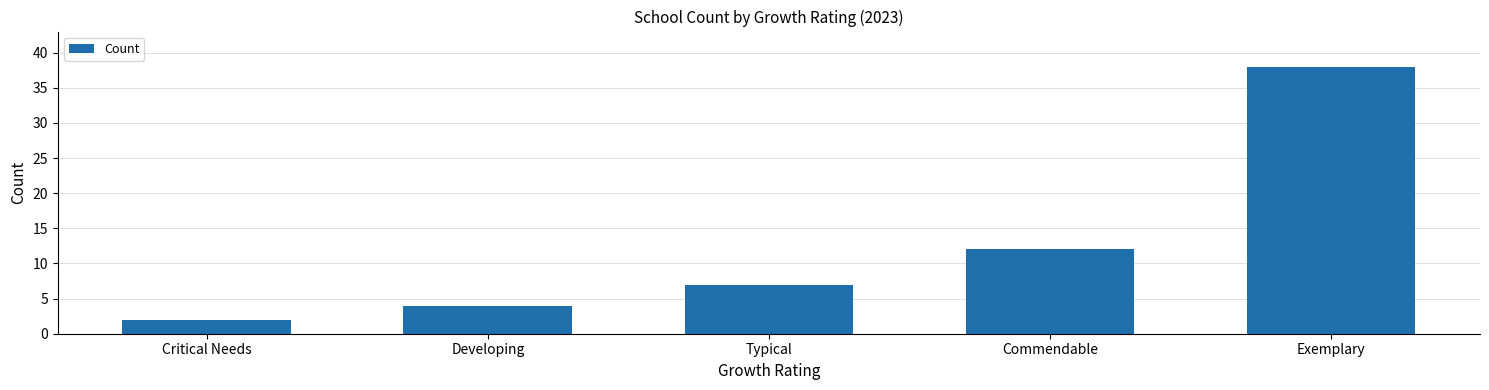

The value at Critical Needs is 2. True or false?

True